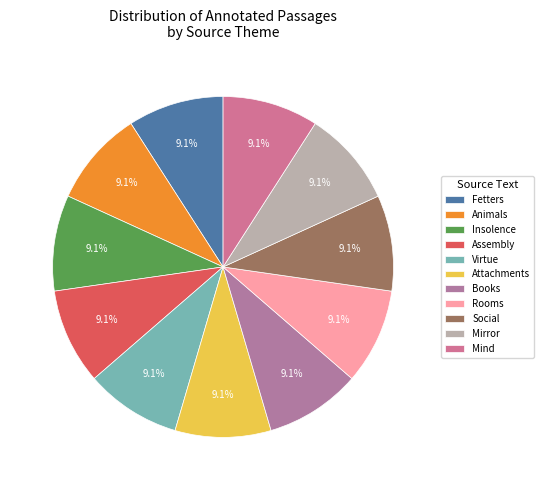

Combined, what portion of the pie is Virtue and Social?

18.2%